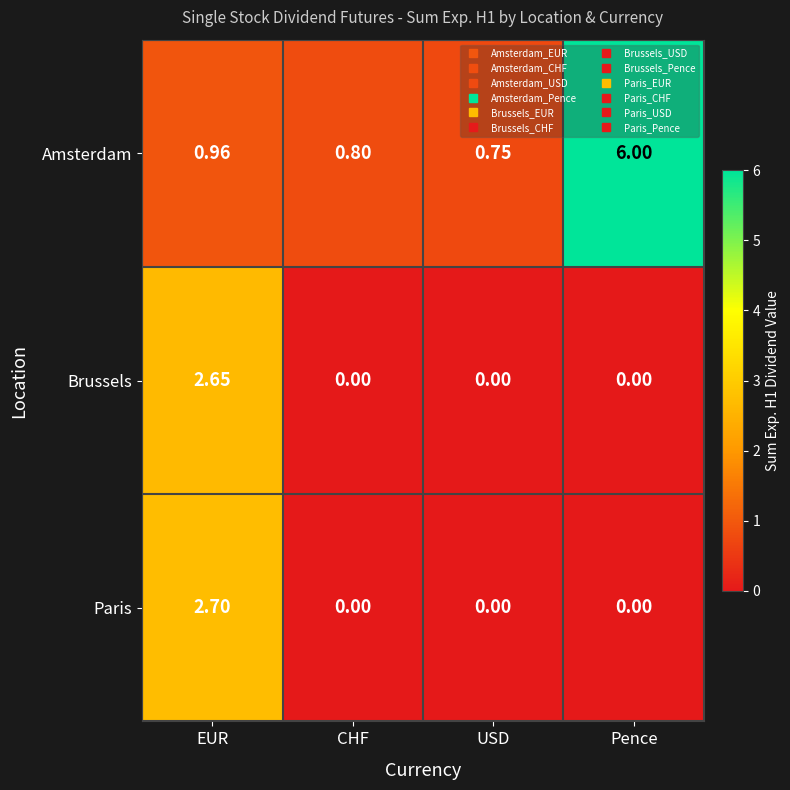

Between EUR and USD, which series saw the biggest shift?

Paris